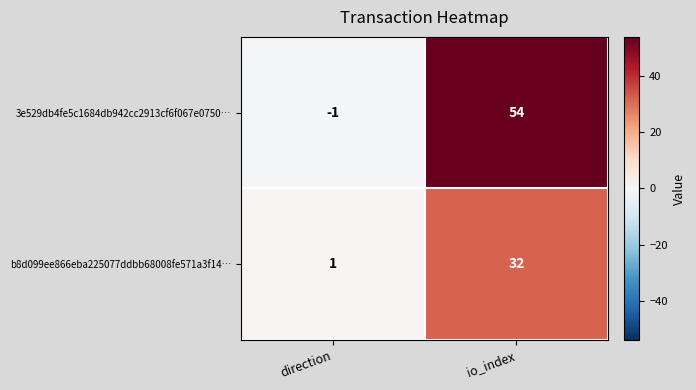

What is the total value across all series at io_index?

86